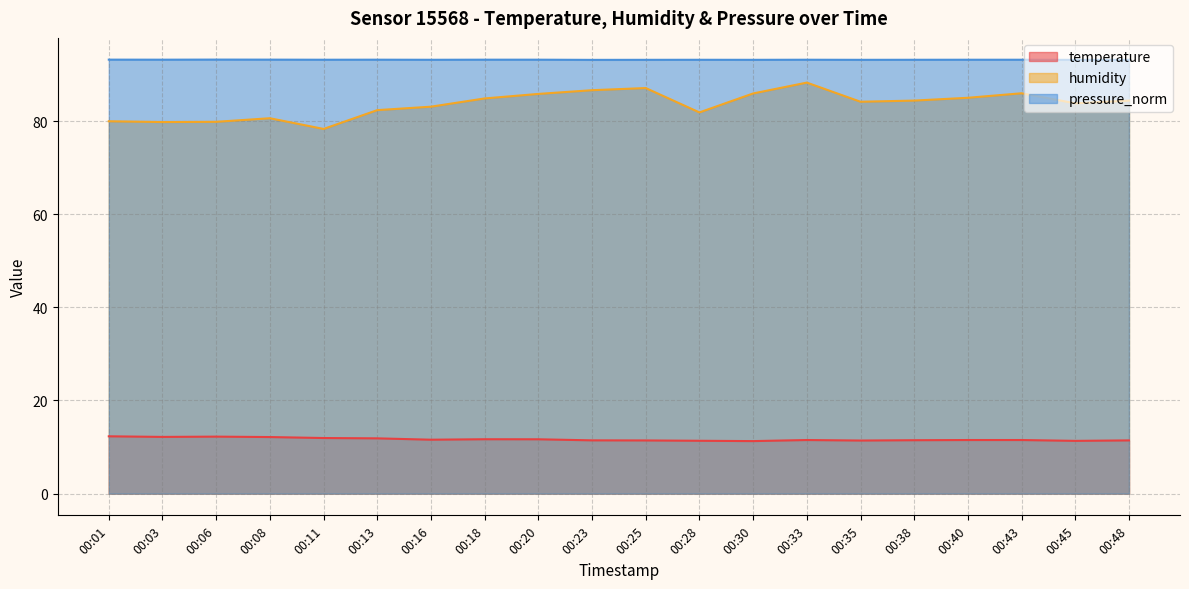

How many distinct data groups are displayed?

3